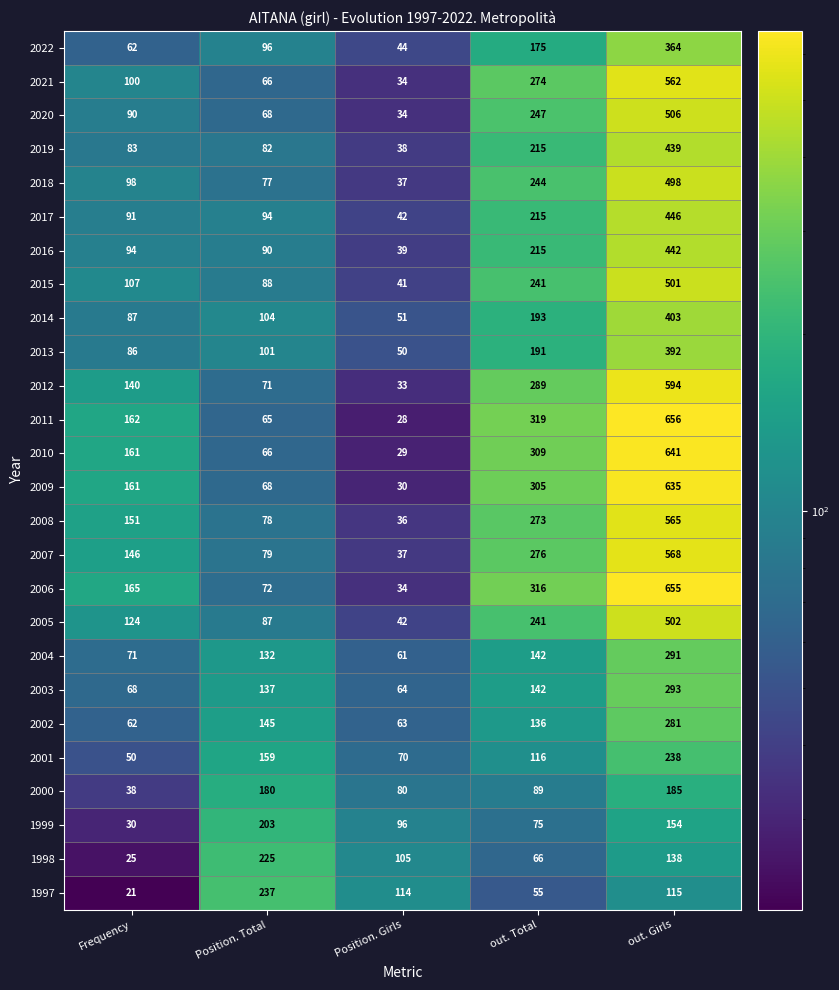

Between Position. Total and Position. Girls, which series saw the biggest shift?

1997